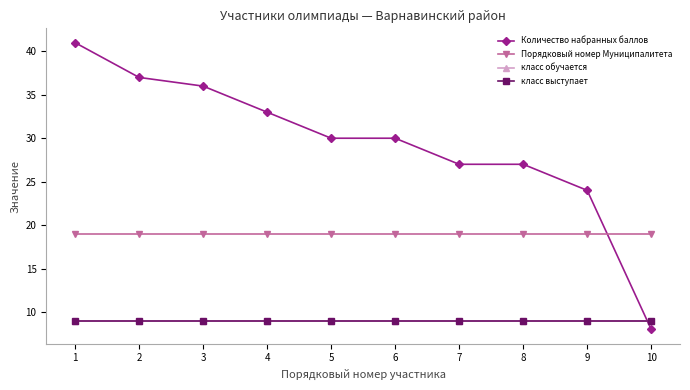

Reading left to right, what are all the values shown in this chart?

Количество набранных баллов: 1=41	2=37	3=36	4=33	5=30	6=30	7=27	8=27	9=24	10=8
Порядковый номер Муниципалитета: 1=19	2=19	3=19	4=19	5=19	6=19	7=19	8=19	9=19	10=19
класс обучается: 1=9	2=9	3=9	4=9	5=9	6=9	7=9	8=9	9=9	10=9
класс выступает: 1=9	2=9	3=9	4=9	5=9	6=9	7=9	8=9	9=9	10=9